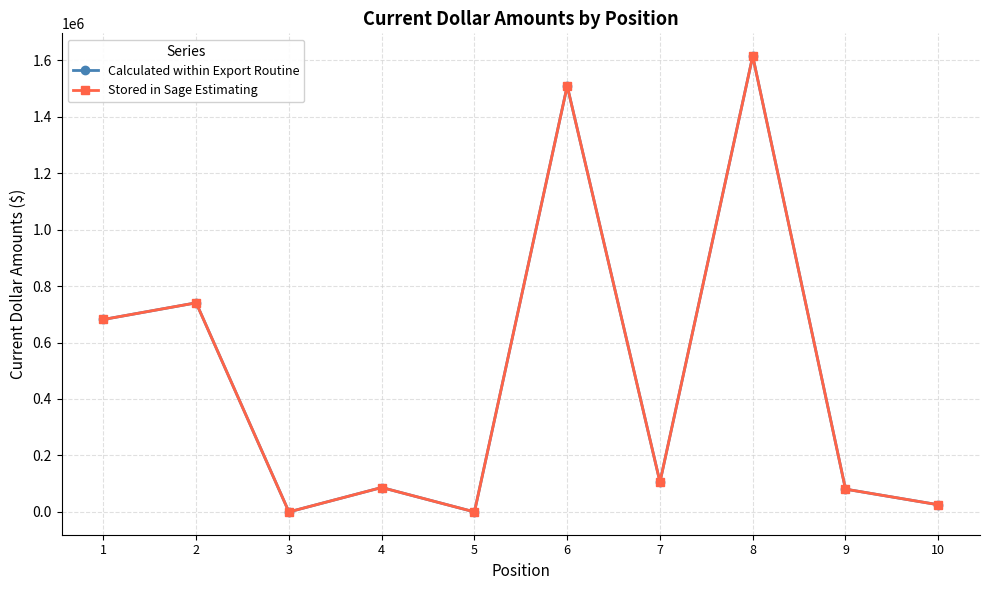

True or false: Stored in Sage Estimating and Calculated within Export Routine cross at least once.

False